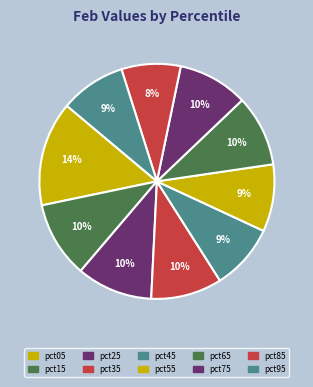

To the nearest percent, what percentage of the pie is pct25?

10%